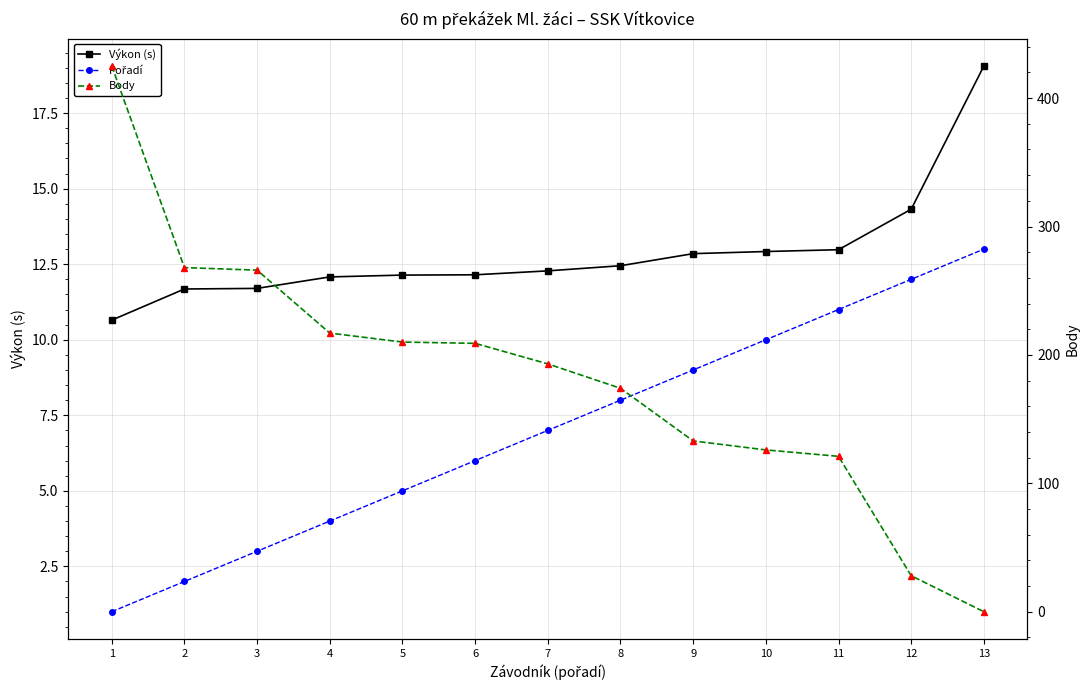

What are all the series names shown in the legend?

Výkon (s), Pořadí, Body